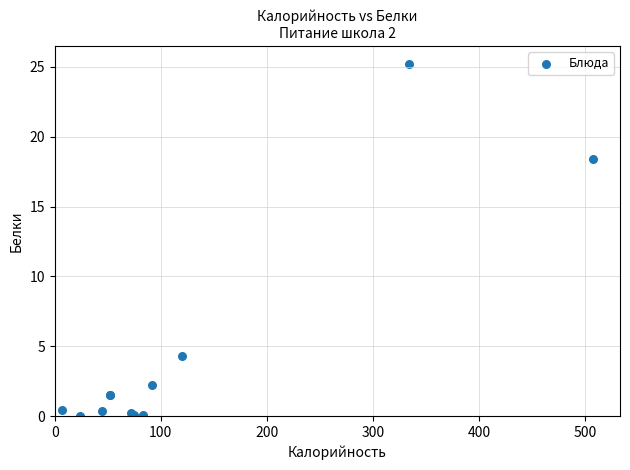

What Y value in the scatter plot is closest to 12?

18.4